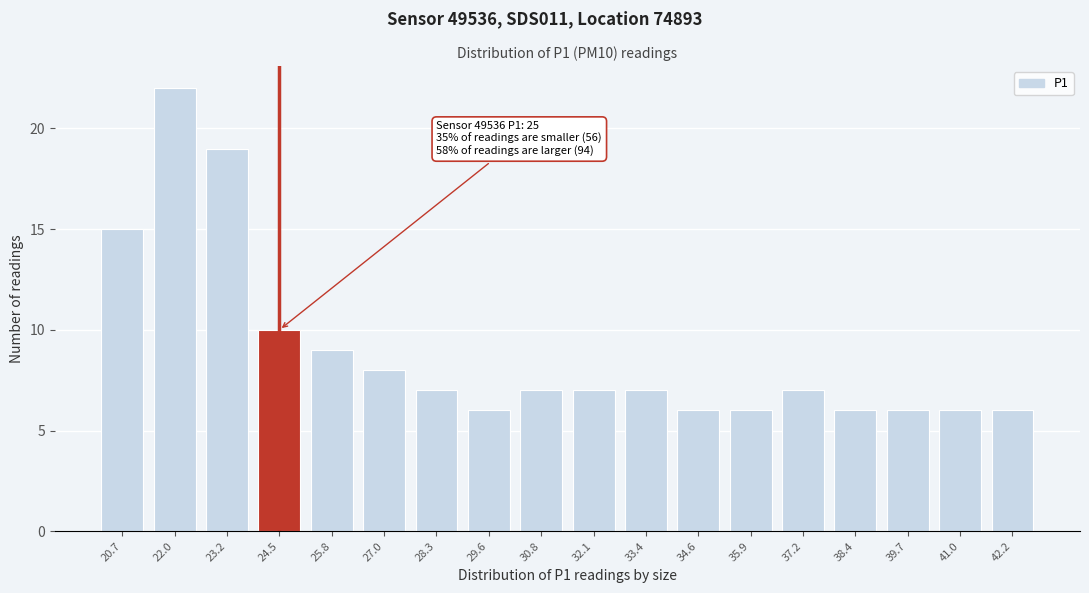

Reading left to right, extract all data points from this chart.

15	22	19	10	9	8	7	6	7	7	7	6	6	7	6	6	6	6